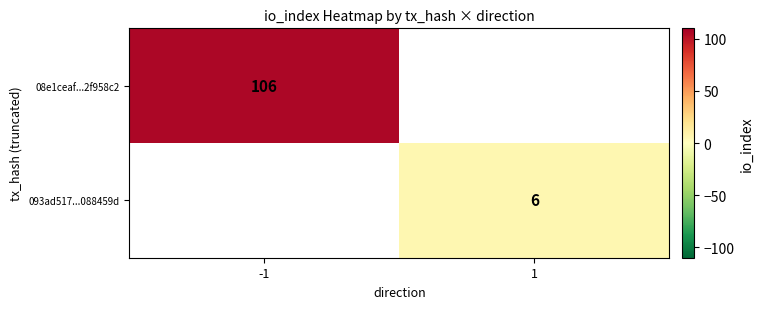

The value of 093ad517...088459d at 1 is 3. True or false?

False